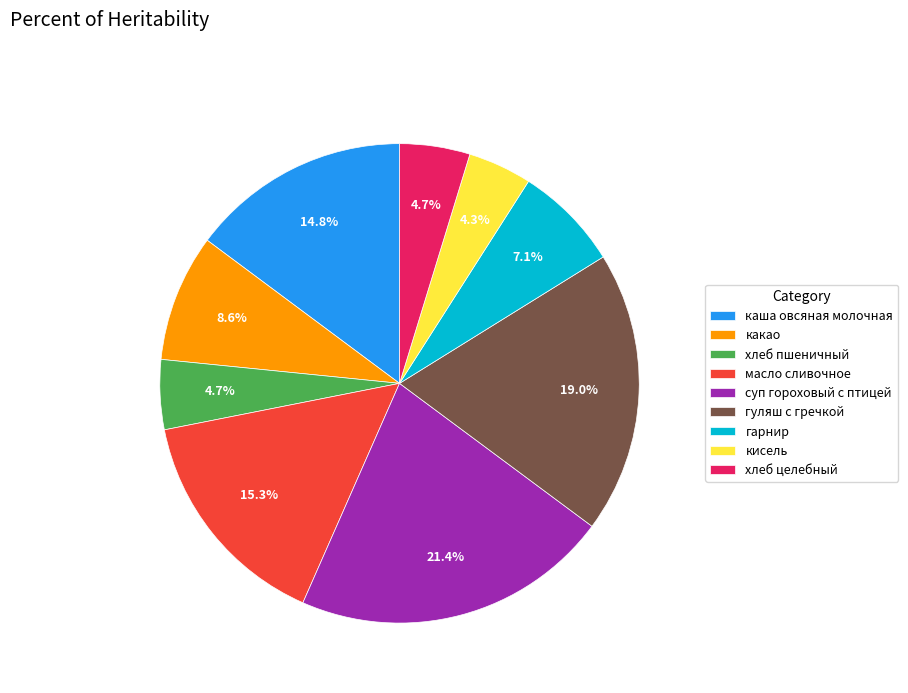

How many segments does this pie chart have?

9